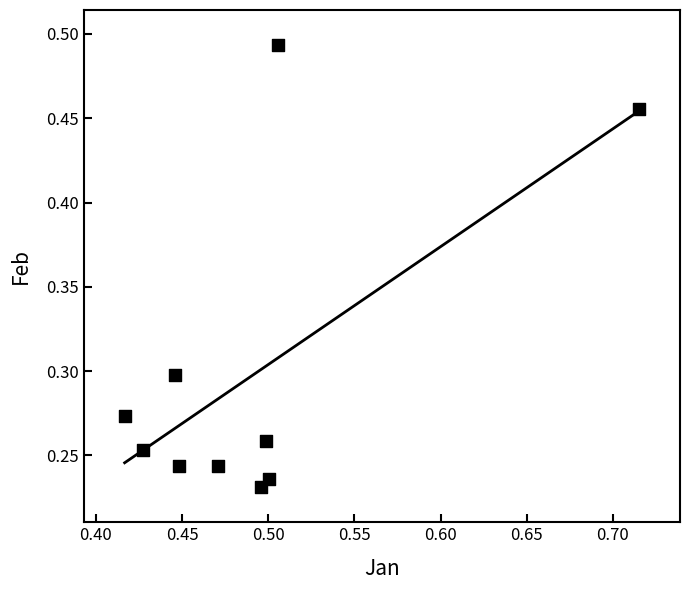

How many data points are displayed?

10